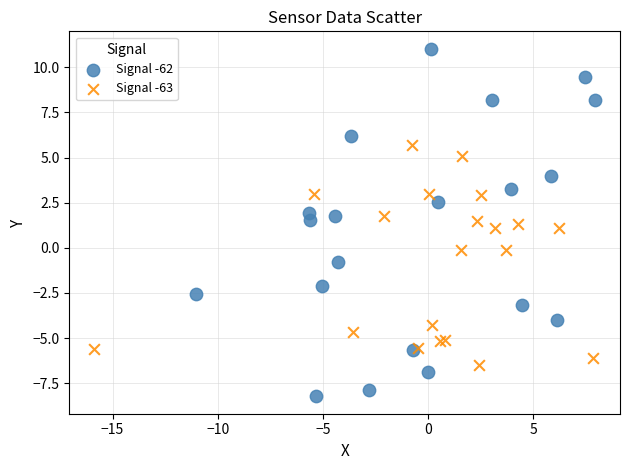

Which series reaches the maximum Y coordinate?

Signal -62